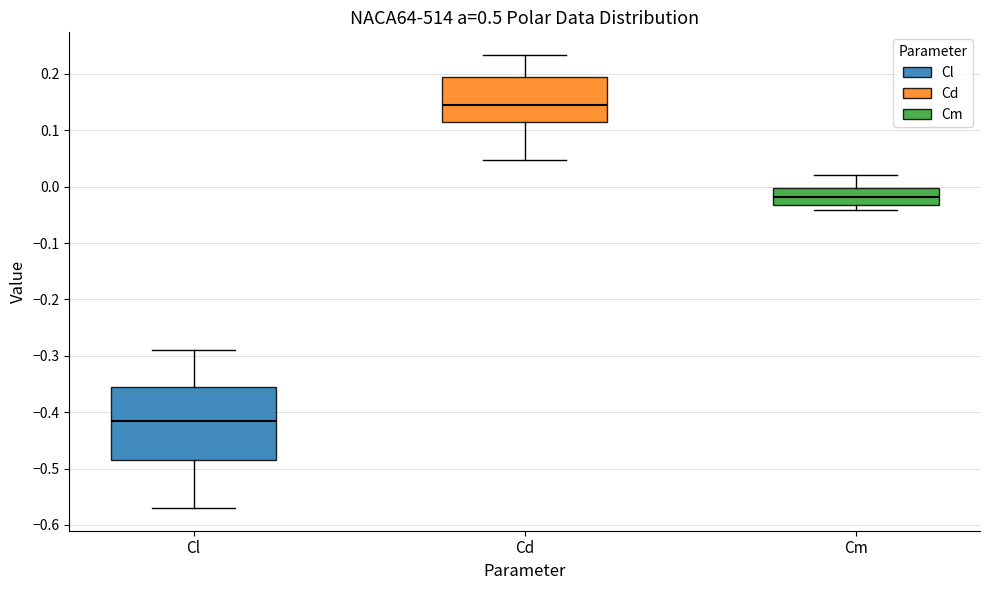

Reading left to right, read every box against the y-axis: the position of its median line, the range the box covers, and the ends of its whiskers. The values are not printed on the chart, so give them approximately, as read against the axis.

Cl: median -0.42, box -0.48 to -0.36, whiskers -0.57 to -0.29
Cd: median 0.14, box 0.11 to 0.19, whiskers 0.05 to 0.23
Cm: median -0.02, box -0.03 to 0.00, whiskers -0.04 to 0.02